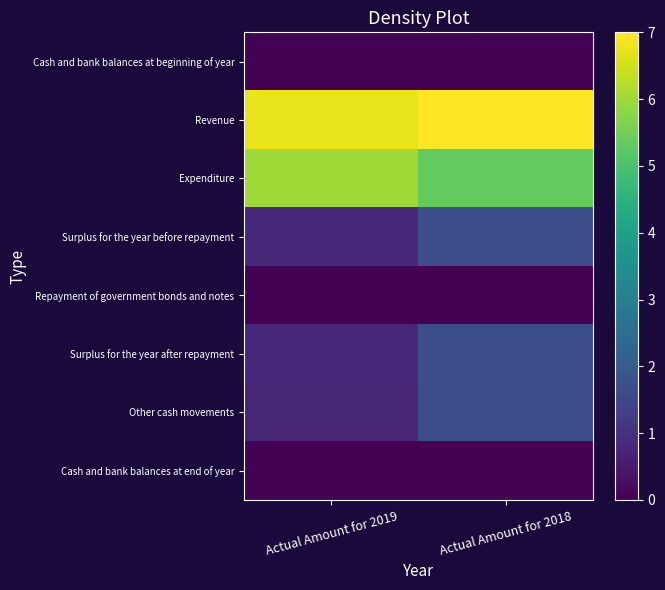

Reading right to left, what are all the values shown in this chart?

Cash and bank balances at beginning of year: Actual Amount for 2018=0.0	Actual Amount for 2019=0.0
Revenue: Actual Amount for 2018=7.0	Actual Amount for 2019=6.8
Expenditure: Actual Amount for 2018=5.3	Actual Amount for 2019=6.0
Surplus for the year before repayment: Actual Amount for 2018=1.7	Actual Amount for 2019=0.8
Repayment of government bonds and notes: Actual Amount for 2018=0.0	Actual Amount for 2019=0.0
Surplus for the year after repayment: Actual Amount for 2018=1.7	Actual Amount for 2019=0.8
Other cash movements: Actual Amount for 2018=1.7	Actual Amount for 2019=0.8
Cash and bank balances at end of year: Actual Amount for 2018=0.0	Actual Amount for 2019=0.1